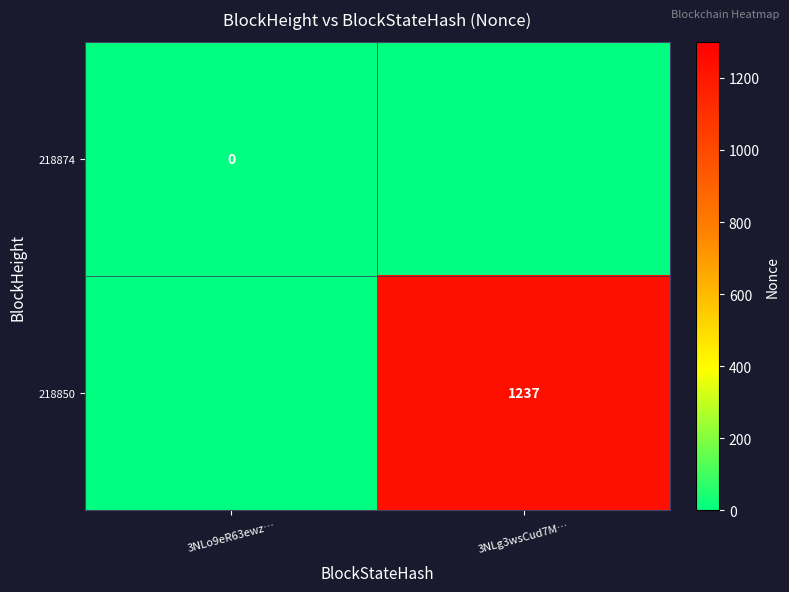

The value of 218850 at 3NLg3wsCud7M… is 1237. True or false?

True